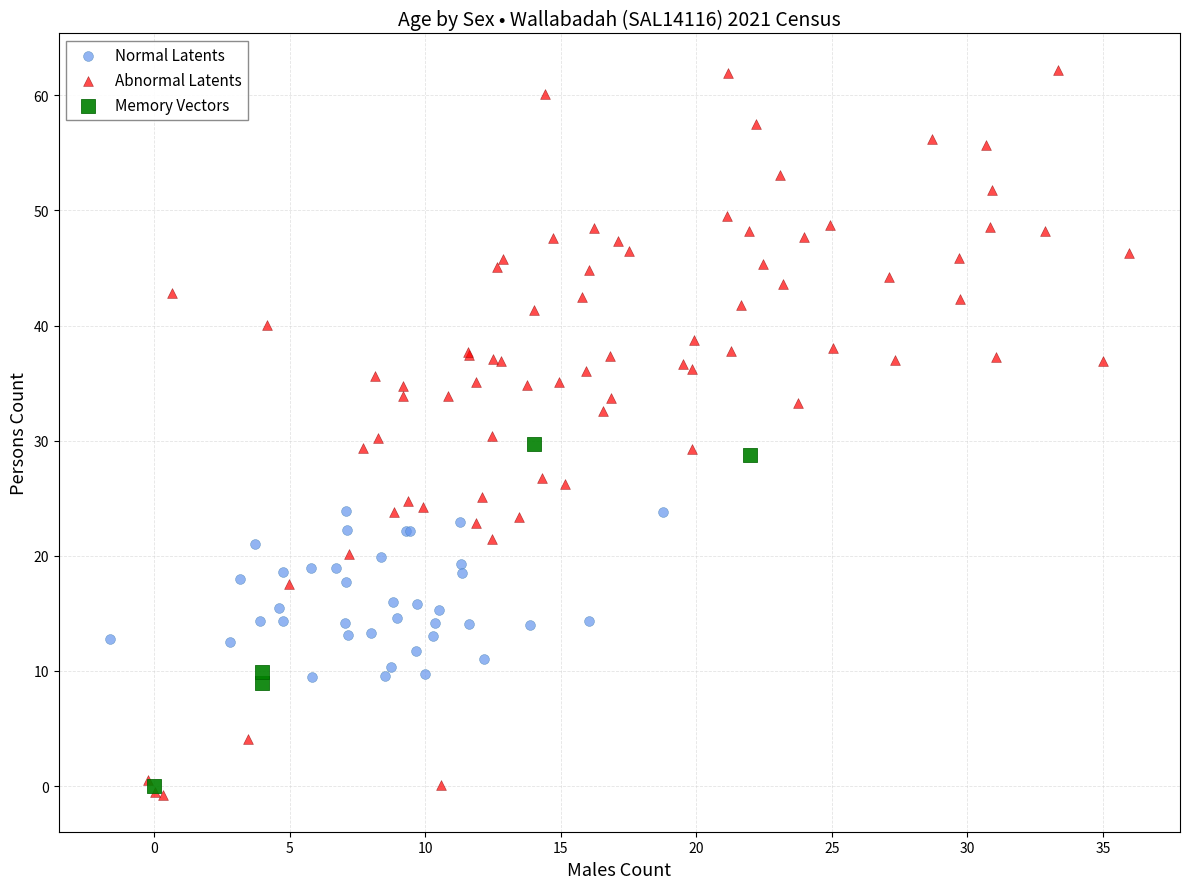

What are all the series names shown in the legend?

Normal Latents, Abnormal Latents, Memory Vectors